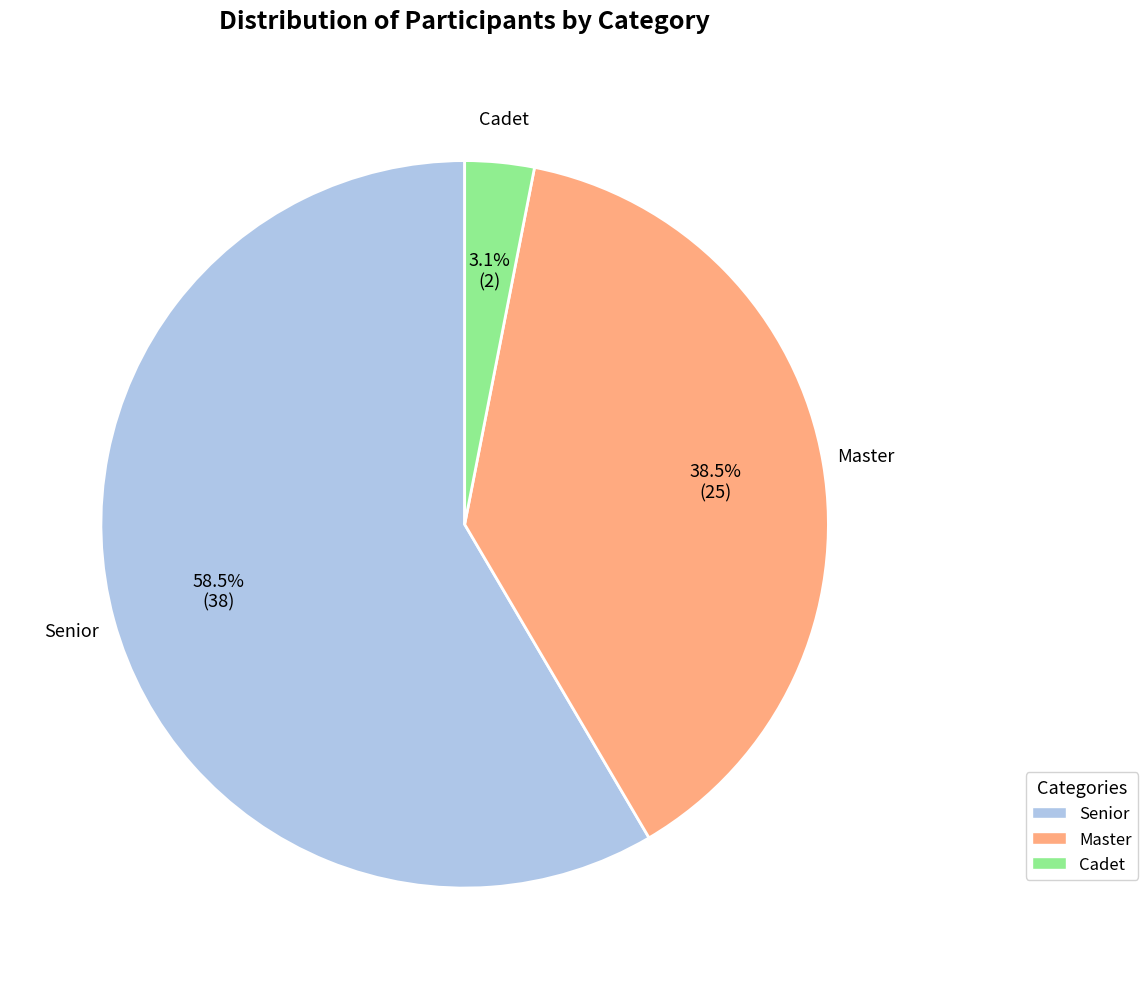

Approximately how many times larger is the value at Master compared to Senior?

0.7